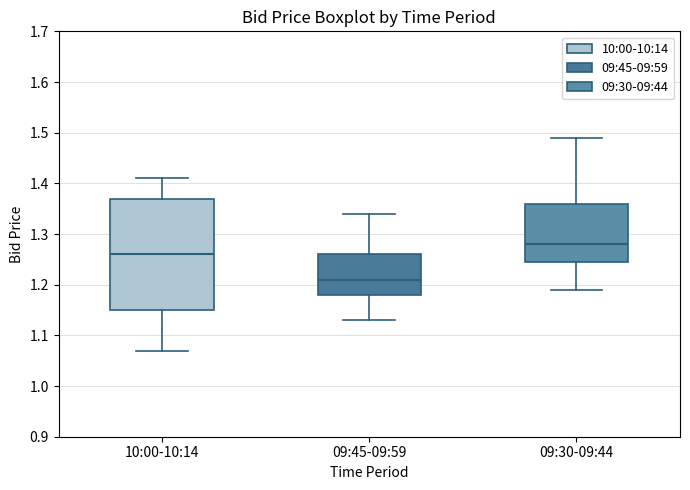

Where is the upper edge of the box for 10:00-10:14 on the y-axis? The values are not printed on the chart, so give them approximately, as read against the axis.

1.37